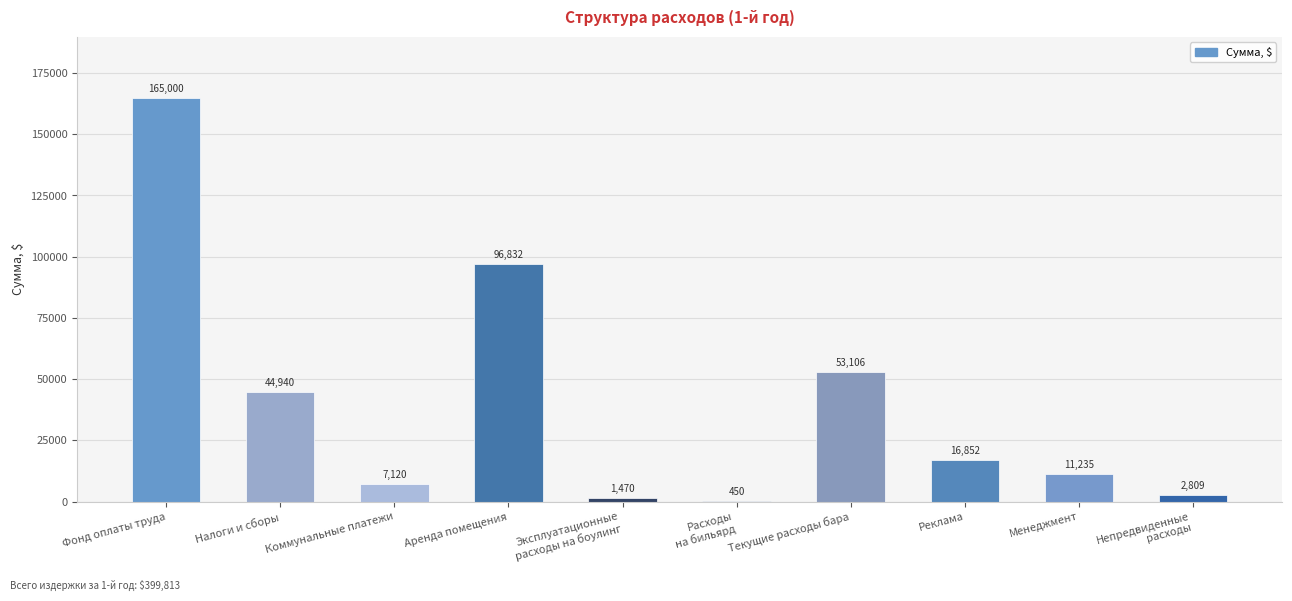

What is the maximum value shown in the chart?

165000.0